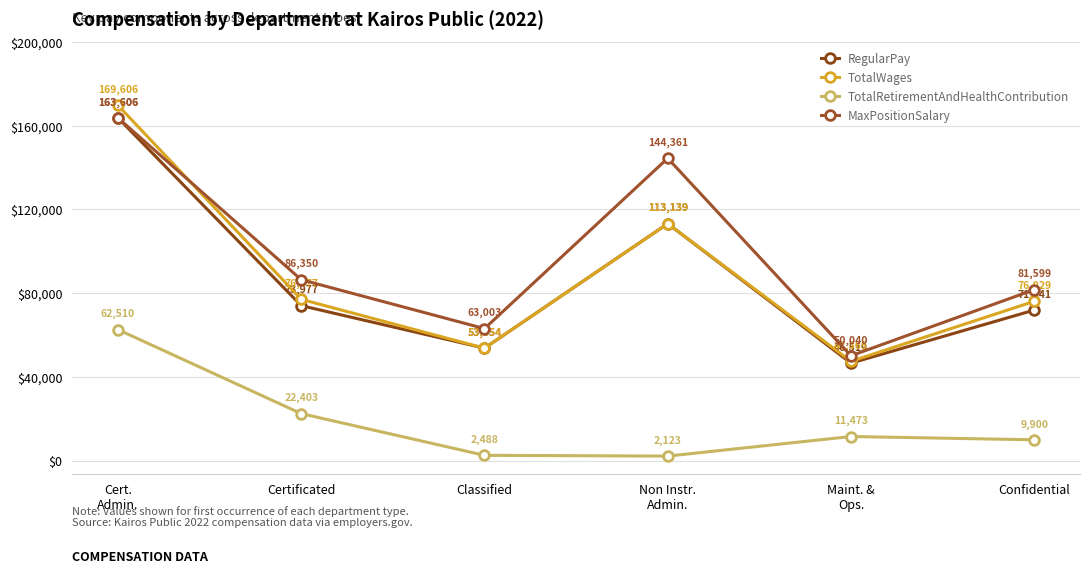

How many lines are shown in the chart?

4